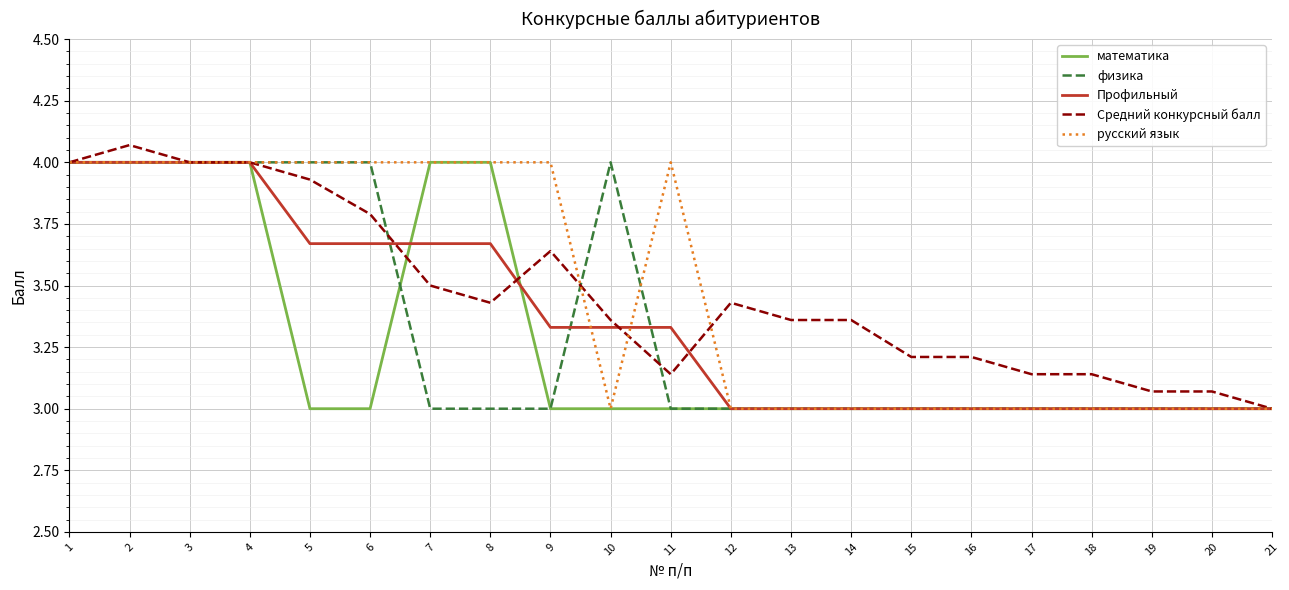

Between 13 and 20, which series saw the biggest shift?

Средний конкурсный балл